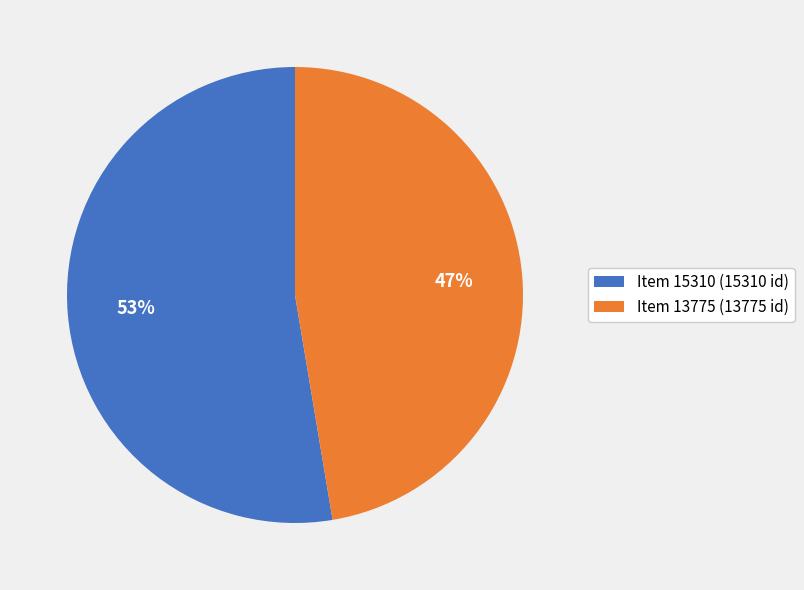

True or false: Item 13775 (13775 id) accounts for 39% of the total.

False